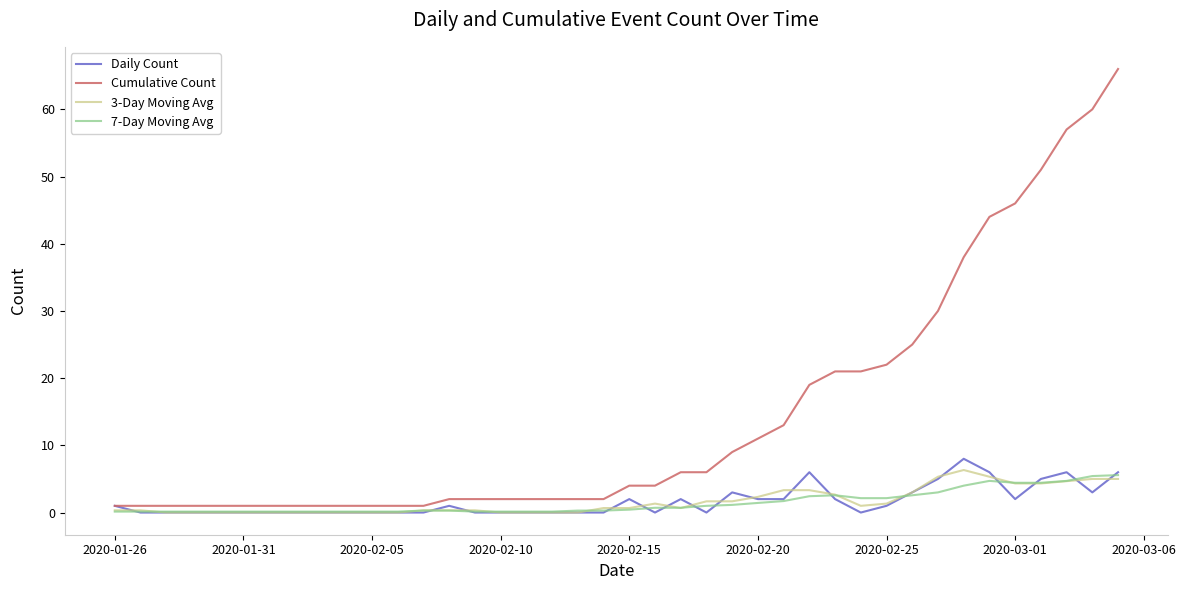

Which series has the largest total across all categories?

Cumulative Count